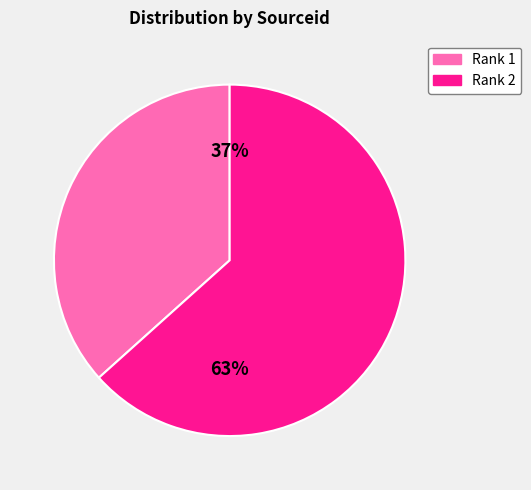

Which category accounts for the majority?

Rank 2